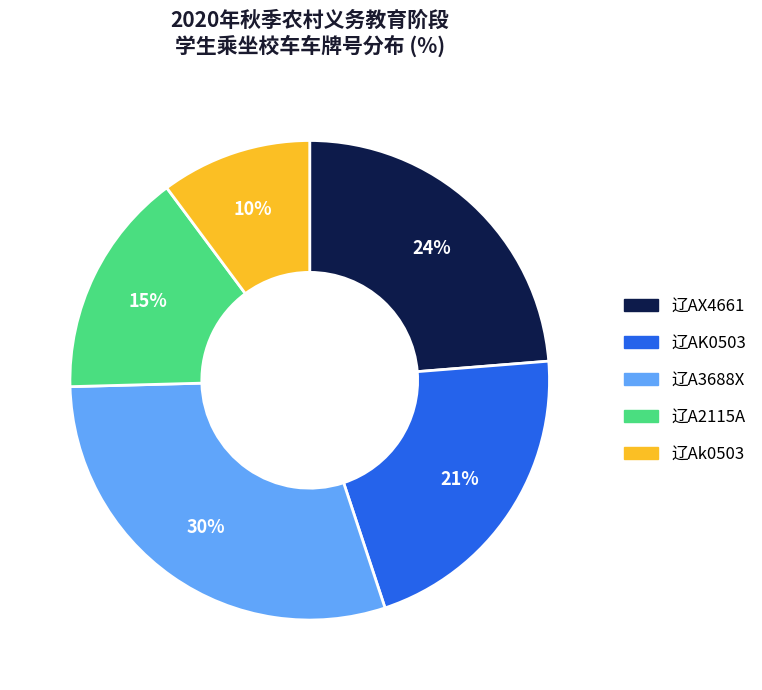

Rank the categories by value from lowest to highest.

辽Ak0503, 辽A2115A, 辽AK0503, 辽AX4661, 辽A3688X